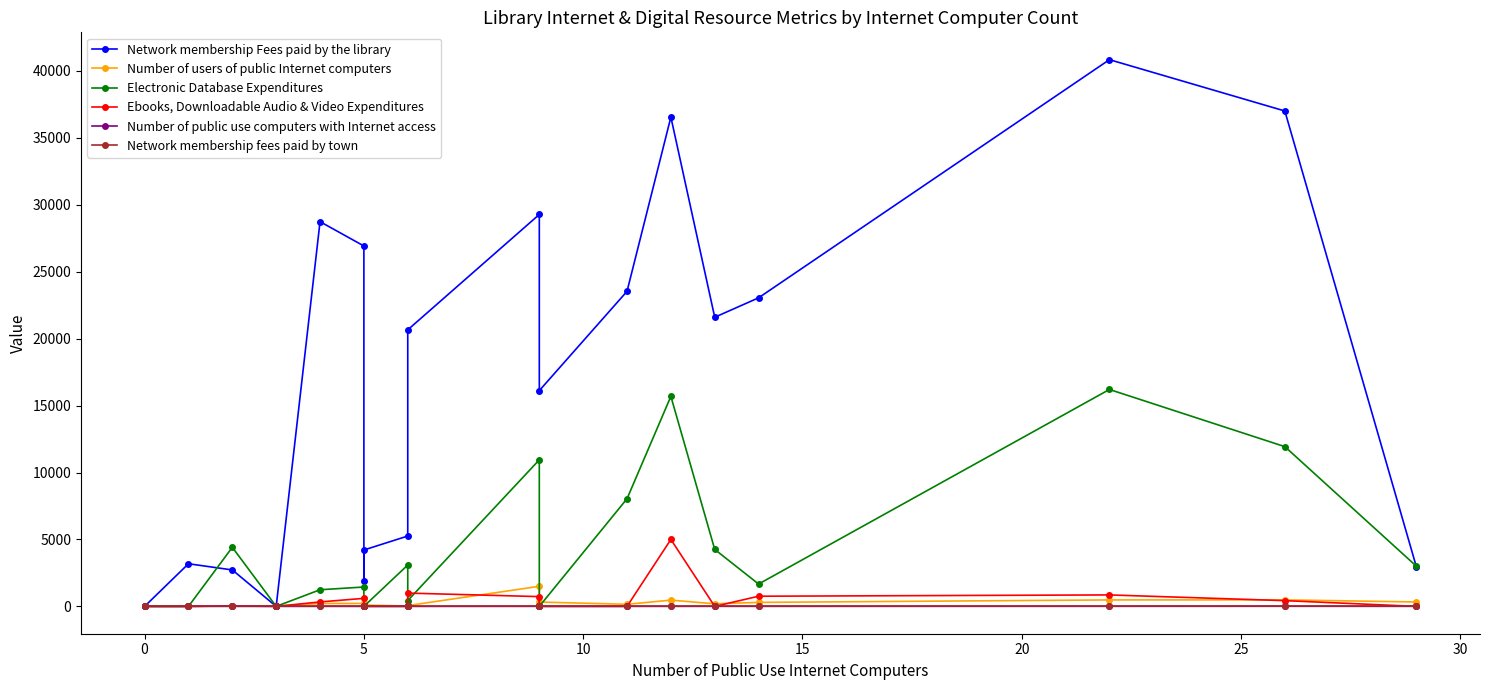

Does the chart display data point markers on the line(s)?

Yes